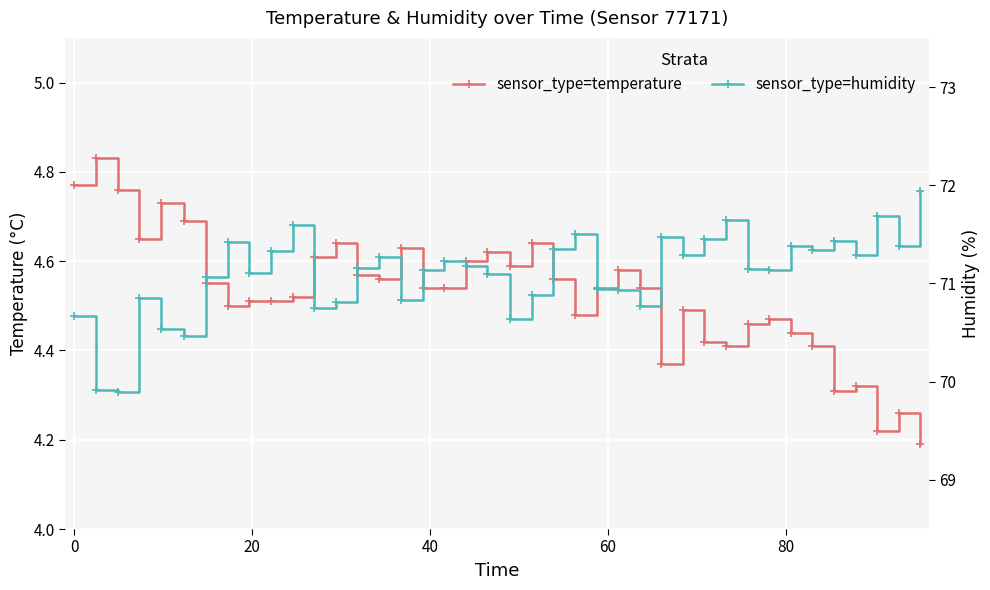

True or false: temperature and humidity cross at least once.

False